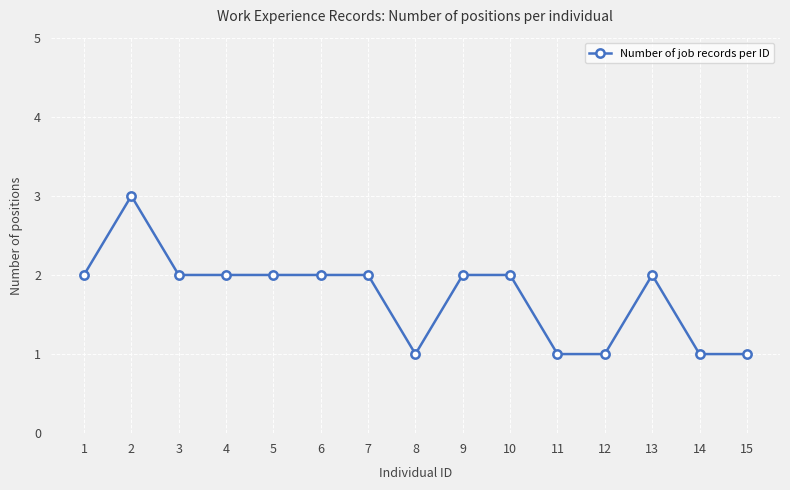

Between 15 and 6, which is larger?

6